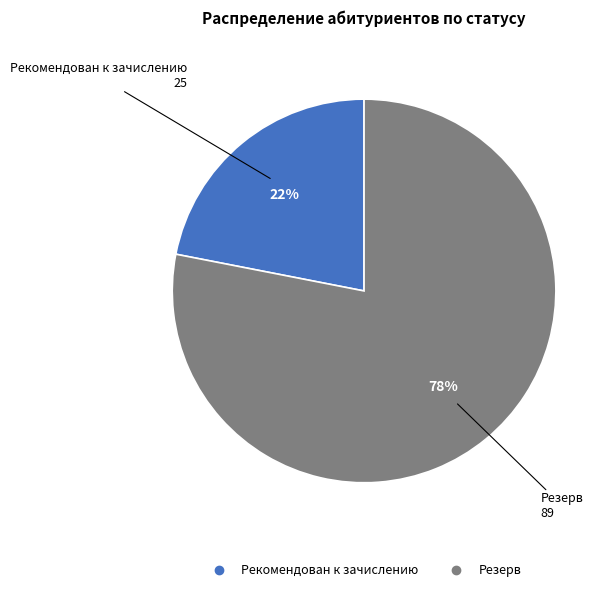

To the nearest percent, what is the average slice percentage?

50%